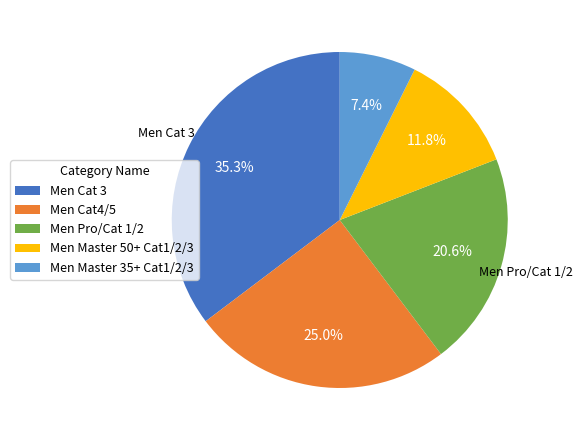

Count the number of slices in the pie.

5